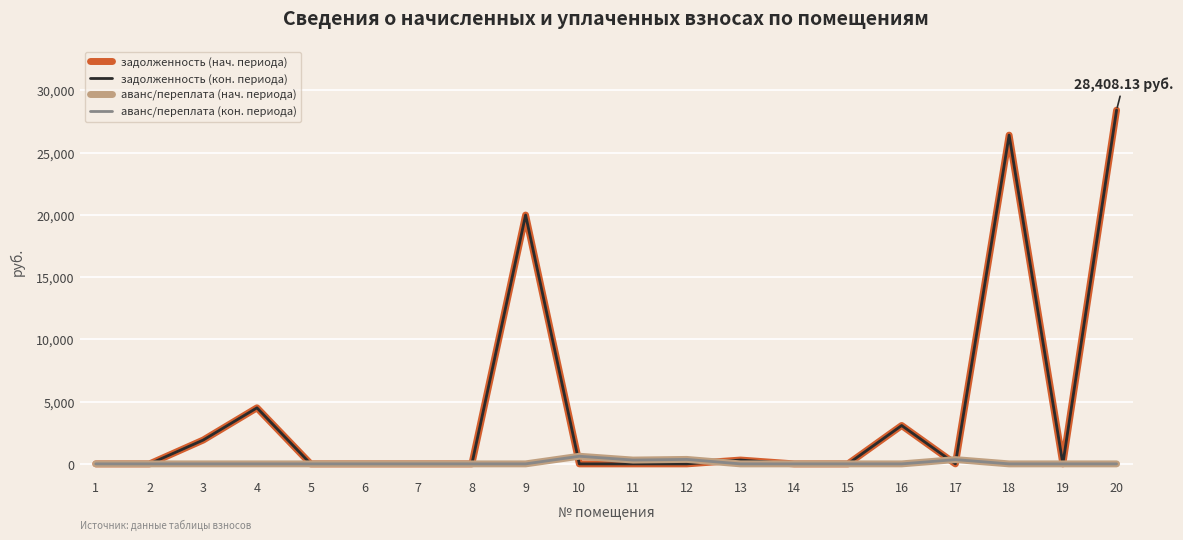

The value of задолженность (нач. периода) at 15 is 0.0. True or false?

True